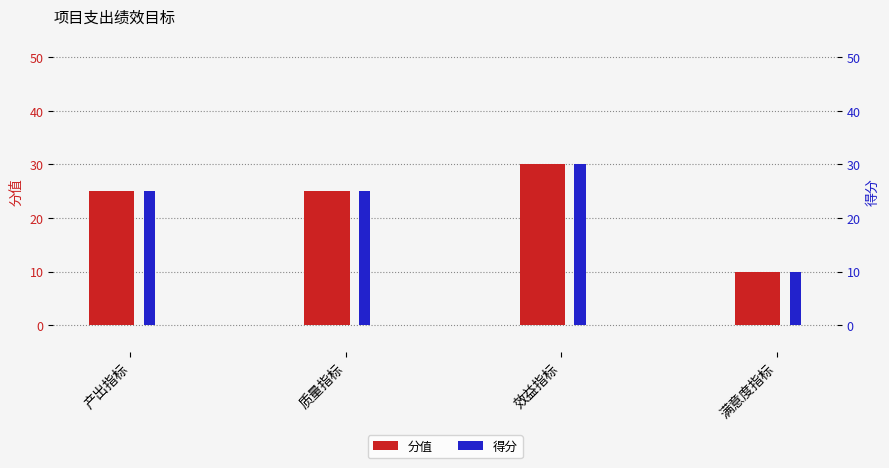

How many values in the 得分 series exceed 25?

1